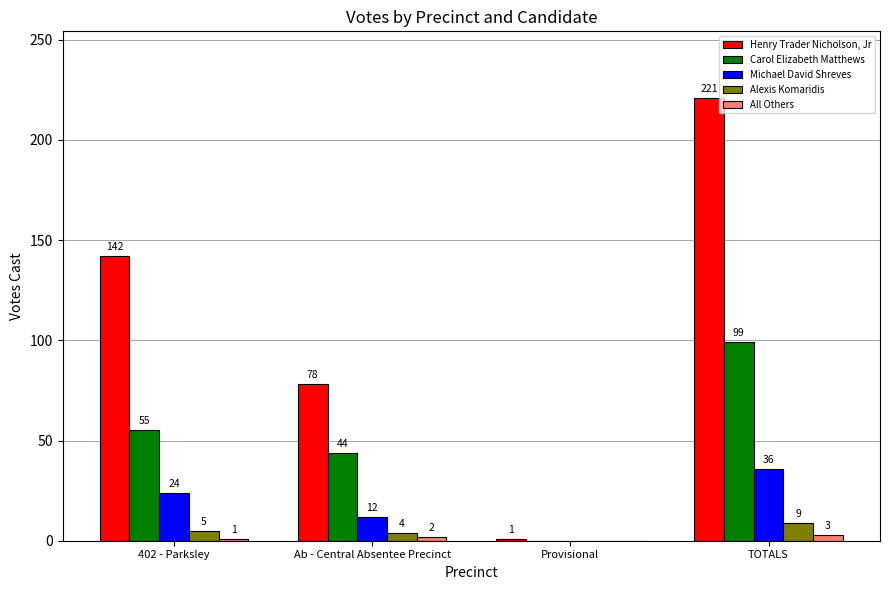

Are the bars grouped side by side (vs. stacked)?

Yes